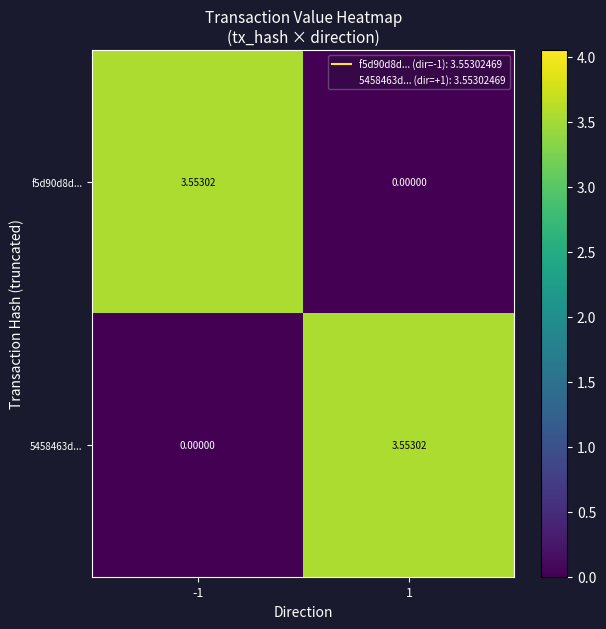

Is the value of f5d90d8d... at -1 greater than the value of 5458463d... at -1?

Yes